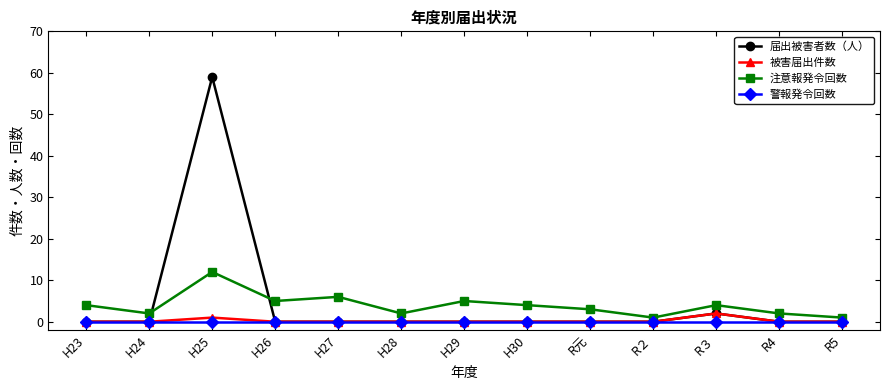

True or false: 届出被害者数（人） and 注意報発令回数 intersect in this chart.

True